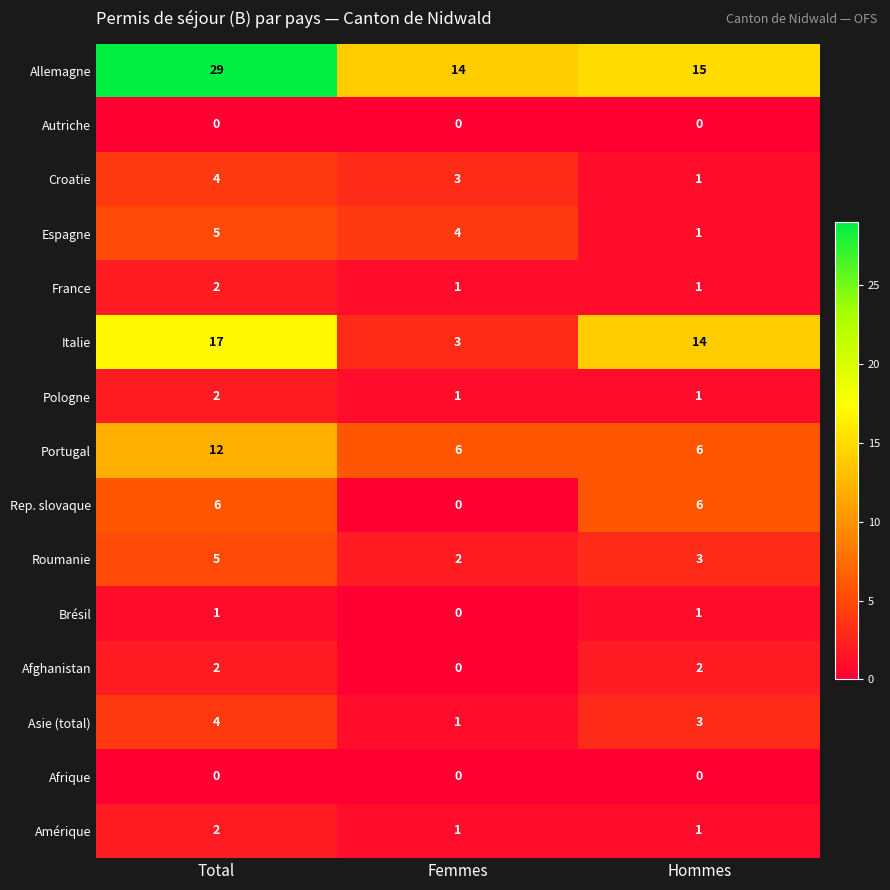

How many France values are between 1 and 2?

3